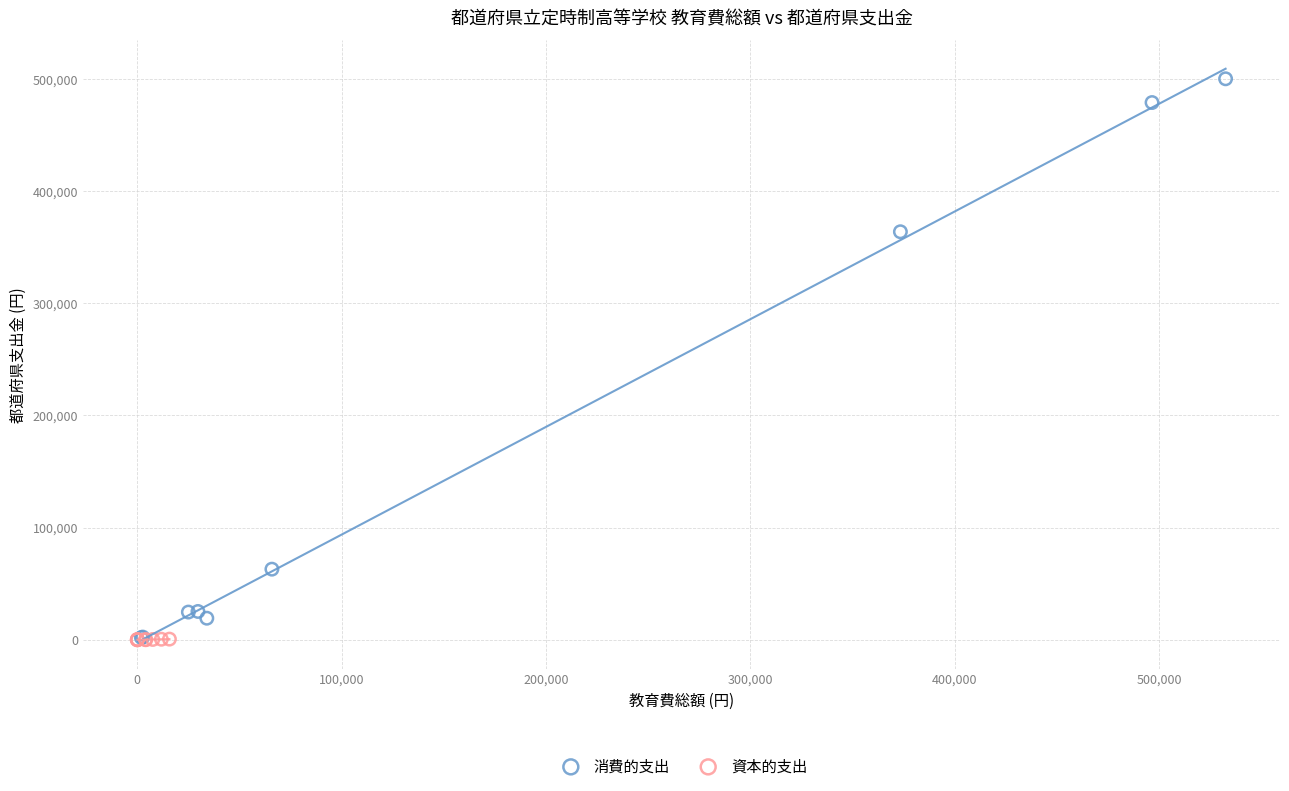

Which series reaches the maximum Y coordinate?

消費的支出